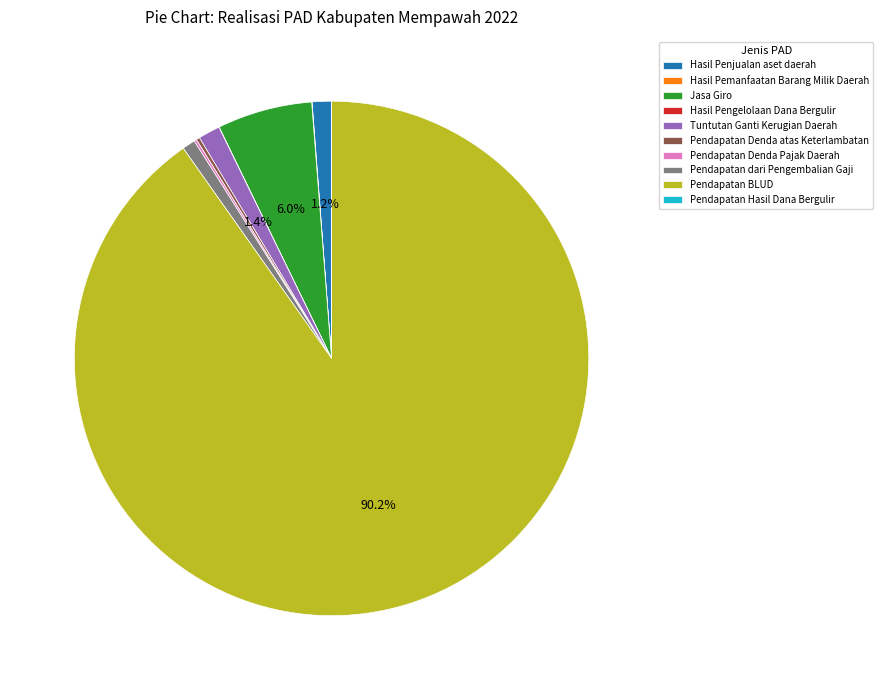

Which slice is the largest?

Pendapatan BLUD